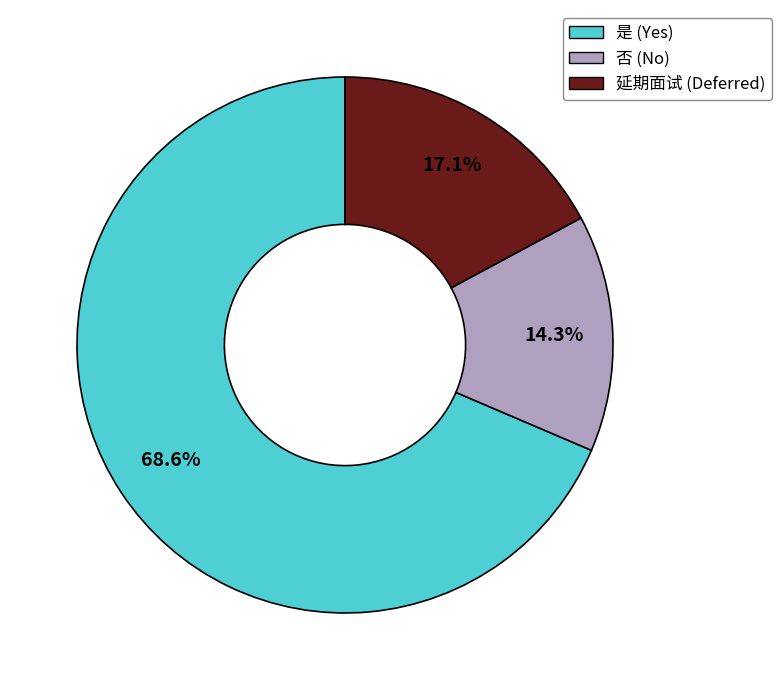

Rank the categories by value from lowest to highest.

否, 延期面试, 是